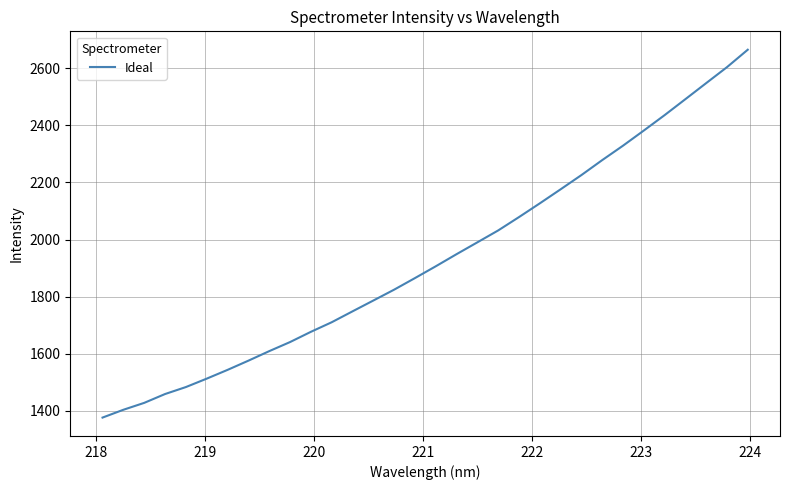

What is the greatest value displayed?

2664.5